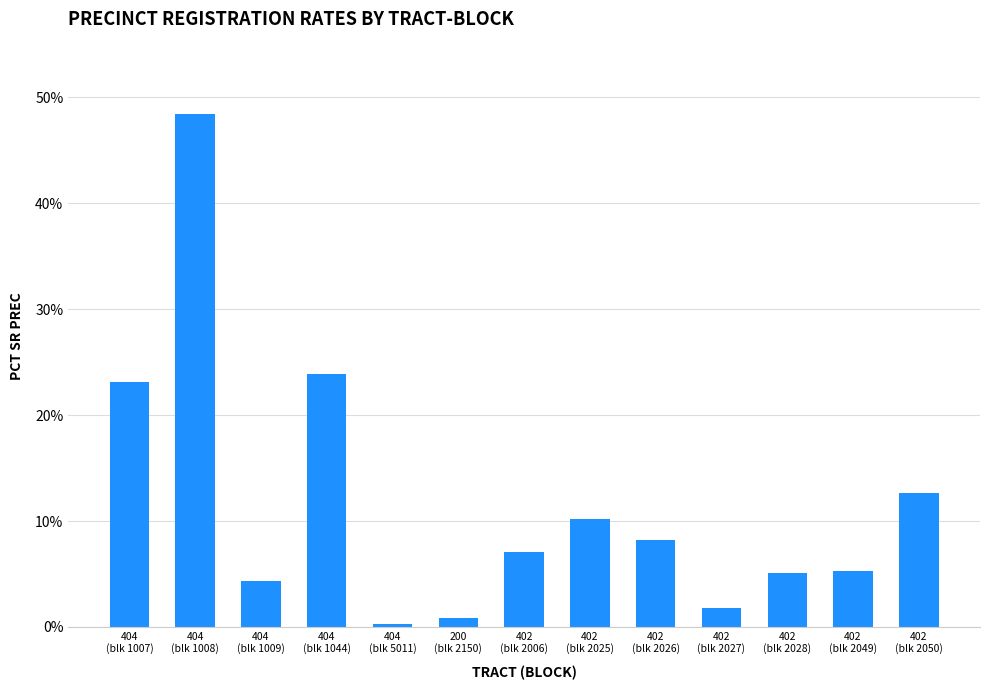

The value at 404
(blk 1008) is 19.6. True or false?

False